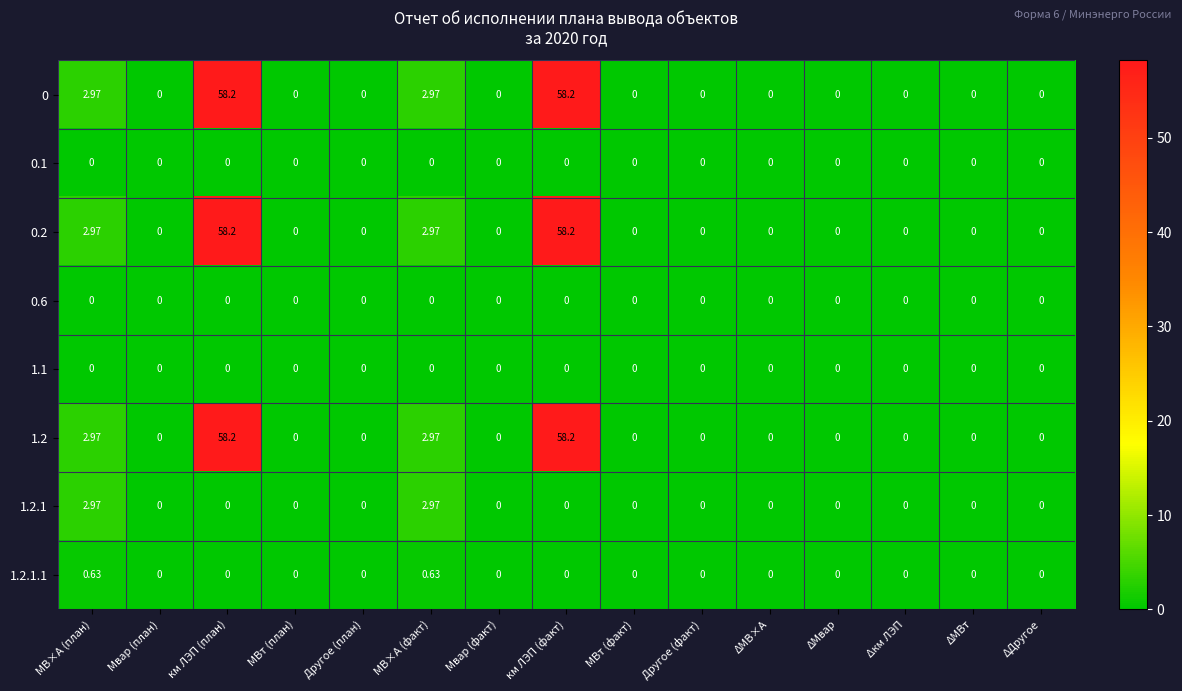

Reading left to right, transcribe all the data shown in this chart.

0: МВ×А (план)=3.0	Мвар (план)=0.0	км ЛЭП (план)=58.2	МВт (план)=0.0	Другое (план)=0.0	МВ×А (факт)=3.0	Мвар (факт)=0.0	км ЛЭП (факт)=58.2	МВт (факт)=0.0	Другое (факт)=0.0	ΔМВ×А=0.0	ΔМвар=0.0	Δкм ЛЭП=0.0	ΔМВт=0.0	ΔДругое=0.0
0.1: МВ×А (план)=0.0	Мвар (план)=0.0	км ЛЭП (план)=0.0	МВт (план)=0.0	Другое (план)=0.0	МВ×А (факт)=0.0	Мвар (факт)=0.0	км ЛЭП (факт)=0.0	МВт (факт)=0.0	Другое (факт)=0.0	ΔМВ×А=0.0	ΔМвар=0.0	Δкм ЛЭП=0.0	ΔМВт=0.0	ΔДругое=0.0
0.2: МВ×А (план)=3.0	Мвар (план)=0.0	км ЛЭП (план)=58.2	МВт (план)=0.0	Другое (план)=0.0	МВ×А (факт)=3.0	Мвар (факт)=0.0	км ЛЭП (факт)=58.2	МВт (факт)=0.0	Другое (факт)=0.0	ΔМВ×А=0.0	ΔМвар=0.0	Δкм ЛЭП=0.0	ΔМВт=0.0	ΔДругое=0.0
0.6: МВ×А (план)=0.0	Мвар (план)=0.0	км ЛЭП (план)=0.0	МВт (план)=0.0	Другое (план)=0.0	МВ×А (факт)=0.0	Мвар (факт)=0.0	км ЛЭП (факт)=0.0	МВт (факт)=0.0	Другое (факт)=0.0	ΔМВ×А=0.0	ΔМвар=0.0	Δкм ЛЭП=0.0	ΔМВт=0.0	ΔДругое=0.0
1.1: МВ×А (план)=0.0	Мвар (план)=0.0	км ЛЭП (план)=0.0	МВт (план)=0.0	Другое (план)=0.0	МВ×А (факт)=0.0	Мвар (факт)=0.0	км ЛЭП (факт)=0.0	МВт (факт)=0.0	Другое (факт)=0.0	ΔМВ×А=0.0	ΔМвар=0.0	Δкм ЛЭП=0.0	ΔМВт=0.0	ΔДругое=0.0
1.2: МВ×А (план)=3.0	Мвар (план)=0.0	км ЛЭП (план)=58.2	МВт (план)=0.0	Другое (план)=0.0	МВ×А (факт)=3.0	Мвар (факт)=0.0	км ЛЭП (факт)=58.2	МВт (факт)=0.0	Другое (факт)=0.0	ΔМВ×А=0.0	ΔМвар=0.0	Δкм ЛЭП=0.0	ΔМВт=0.0	ΔДругое=0.0
1.2.1: МВ×А (план)=3.0	Мвар (план)=0.0	км ЛЭП (план)=0.0	МВт (план)=0.0	Другое (план)=0.0	МВ×А (факт)=3.0	Мвар (факт)=0.0	км ЛЭП (факт)=0.0	МВт (факт)=0.0	Другое (факт)=0.0	ΔМВ×А=0.0	ΔМвар=0.0	Δкм ЛЭП=0.0	ΔМВт=0.0	ΔДругое=0.0
1.2.1.1: МВ×А (план)=0.6	Мвар (план)=0.0	км ЛЭП (план)=0.0	МВт (план)=0.0	Другое (план)=0.0	МВ×А (факт)=0.6	Мвар (факт)=0.0	км ЛЭП (факт)=0.0	МВт (факт)=0.0	Другое (факт)=0.0	ΔМВ×А=0.0	ΔМвар=0.0	Δкм ЛЭП=0.0	ΔМВт=0.0	ΔДругое=0.0